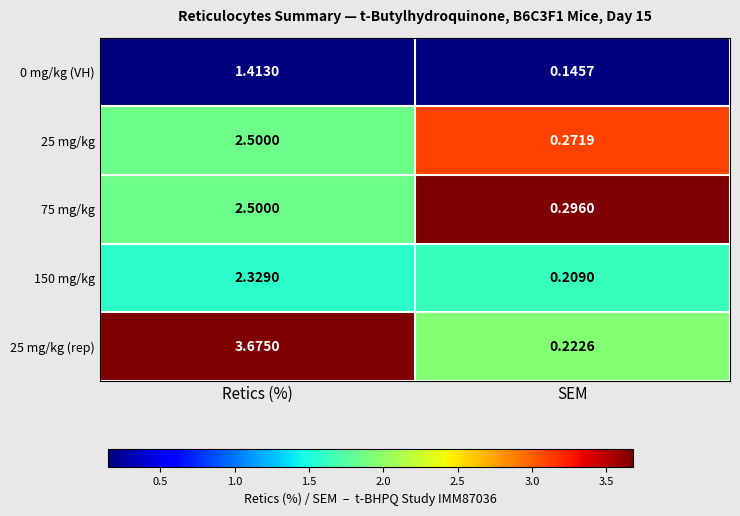

Rank the categories by 75 mg/kg value from highest to lowest.

Retics (%), SEM